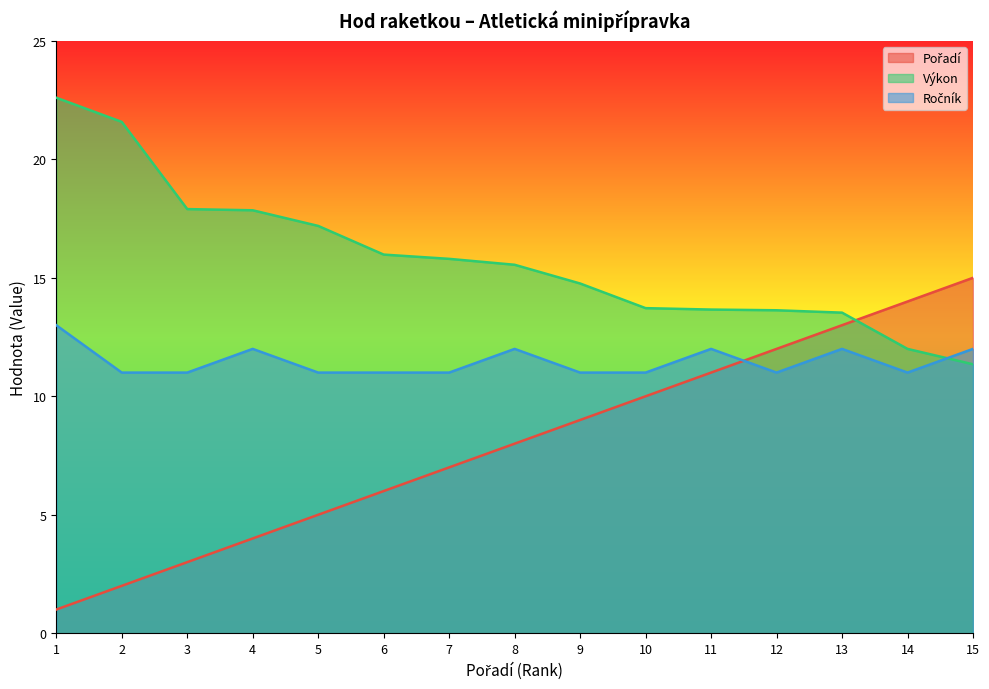

At how many categories does at least one series exceed 13?

15